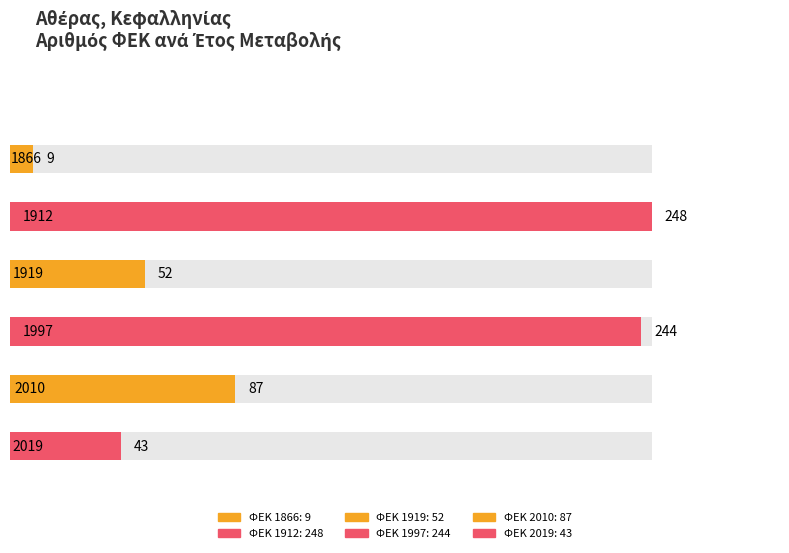

True or false: the data shows 244 at 1997.

True